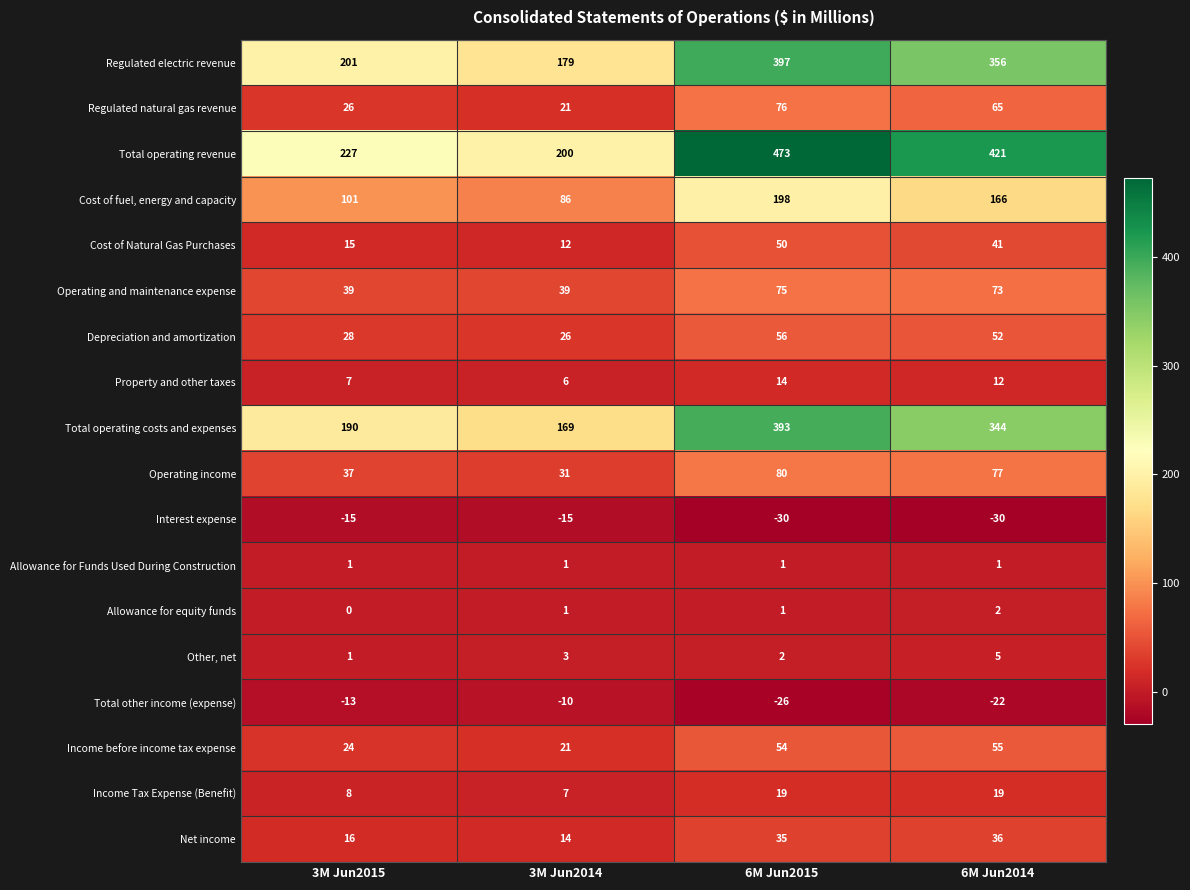

Which series changed the most between 3M Jun2014 and 6M Jun2014?

Total operating revenue